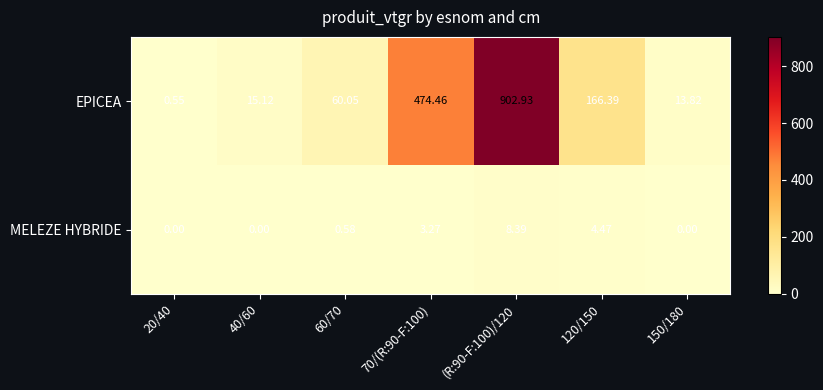

Which series has the largest total across all categories?

EPICEA